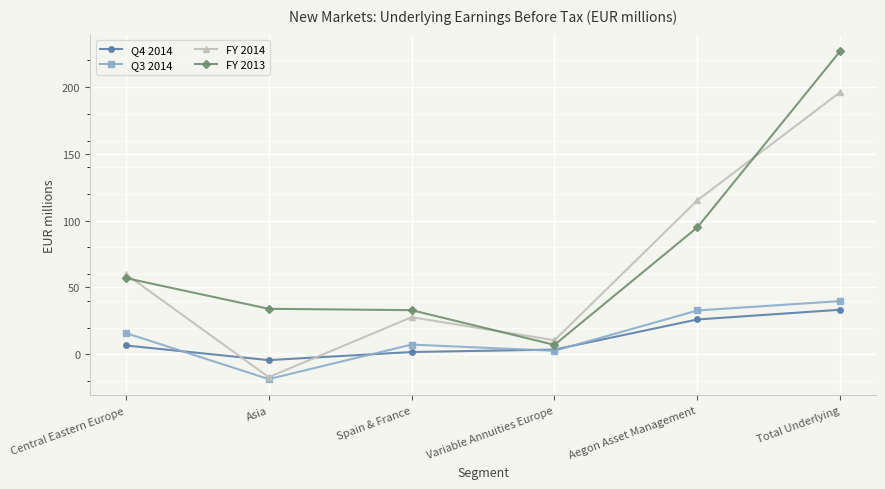

At which label is FY 2014 closest to 89?

Aegon Asset Management